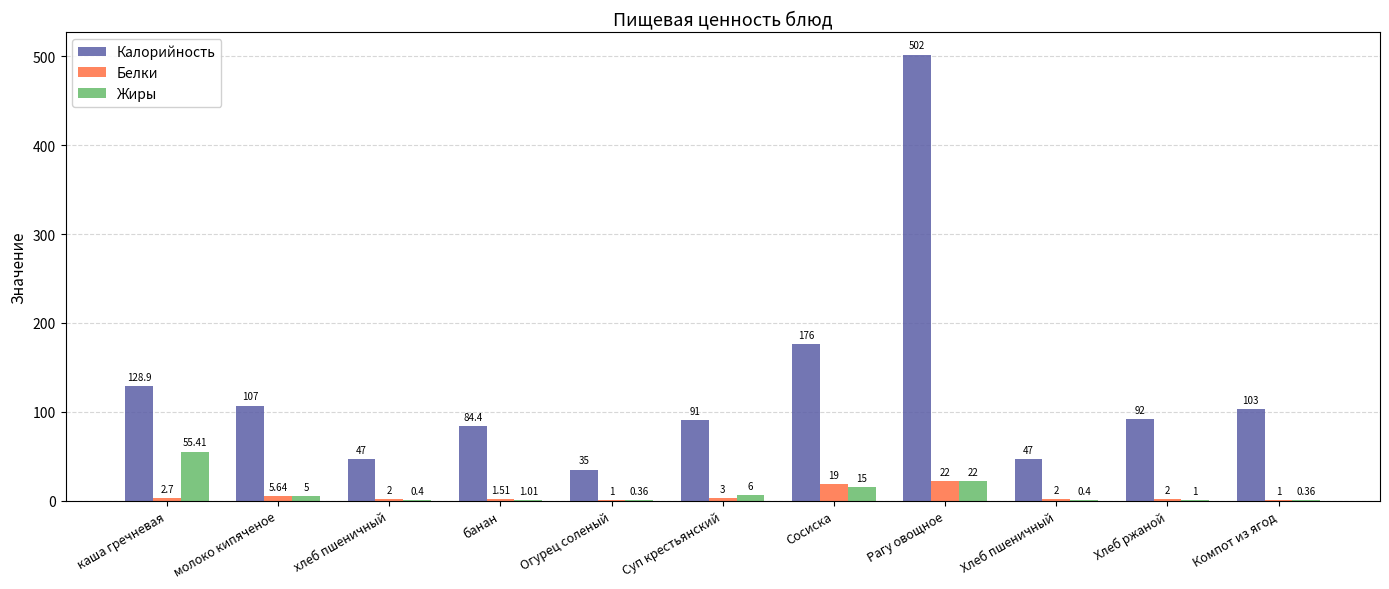

Which series has the largest total across all categories?

Калорийность